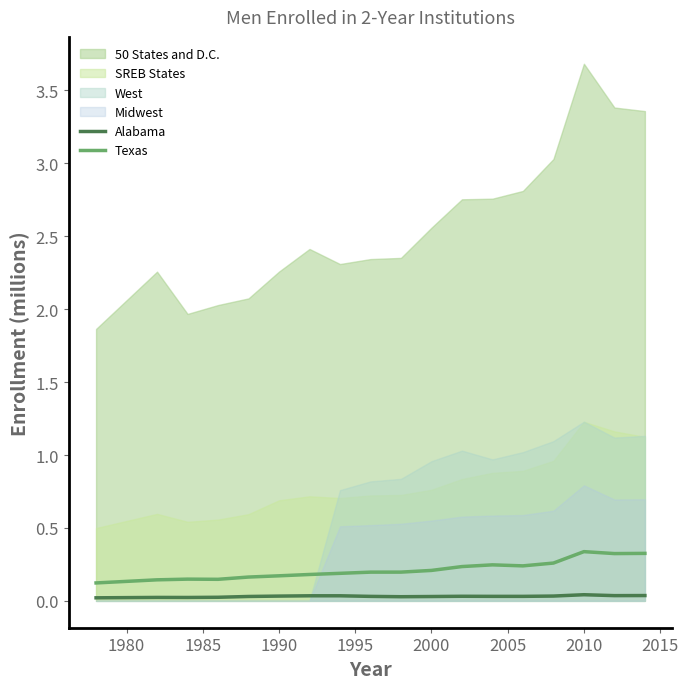

The Texas series shows 0.0 at 1990. True or false?

False